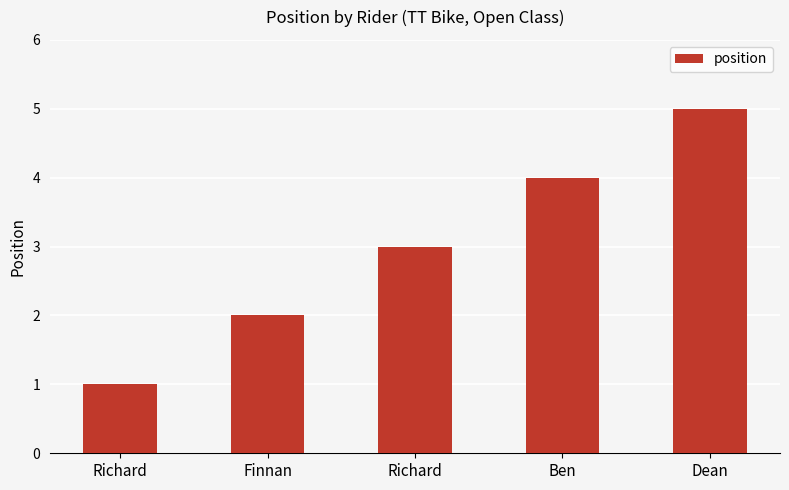

The chart shows a value of 1 at Richard. True or false?

False